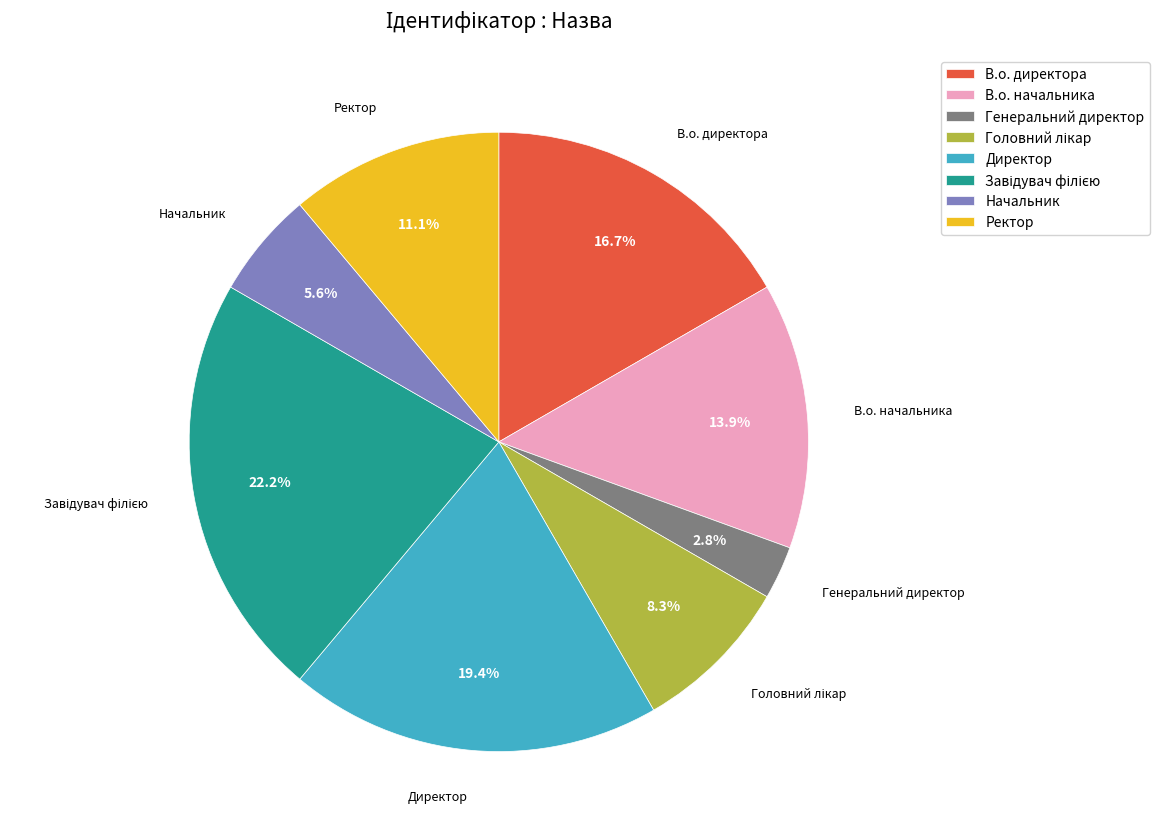

True or false: В.о. начальника accounts for 14% of the total.

True